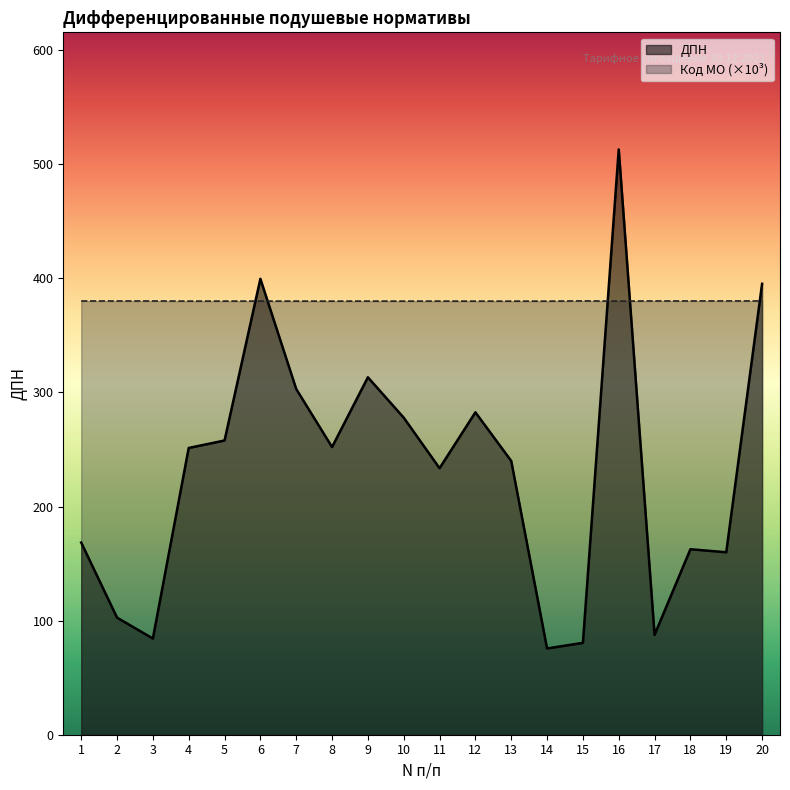

List the series in order of their overall mean, lowest first.

ДПН, Код МО (×10³)